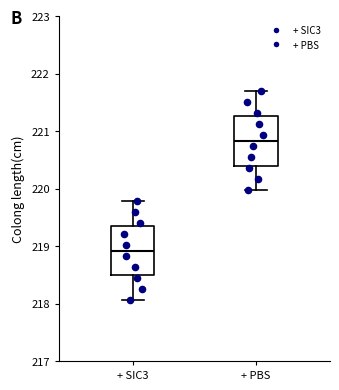

Reading left to right, read every box against the y-axis: the position of its median line, the range the box covers, and the ends of its whiskers. The values are not printed on the chart, so give them approximately, as read against the axis.

+ SIC3: median 218.9, box 218.5 to 219.4, whiskers 218.1 to 219.8
+ PBS: median 220.8, box 220.4 to 221.3, whiskers 220.0 to 221.7